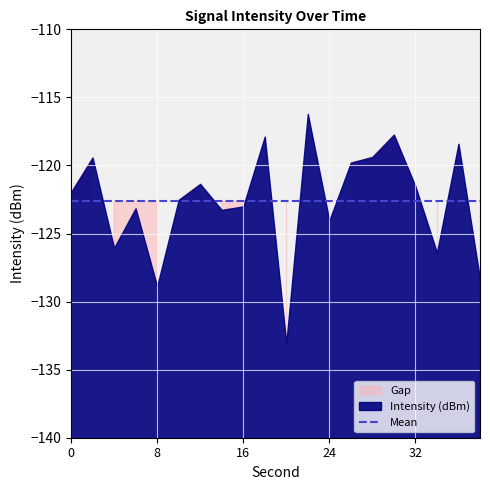

How many points are higher than both their immediate neighbors (excluding endpoints)?

7